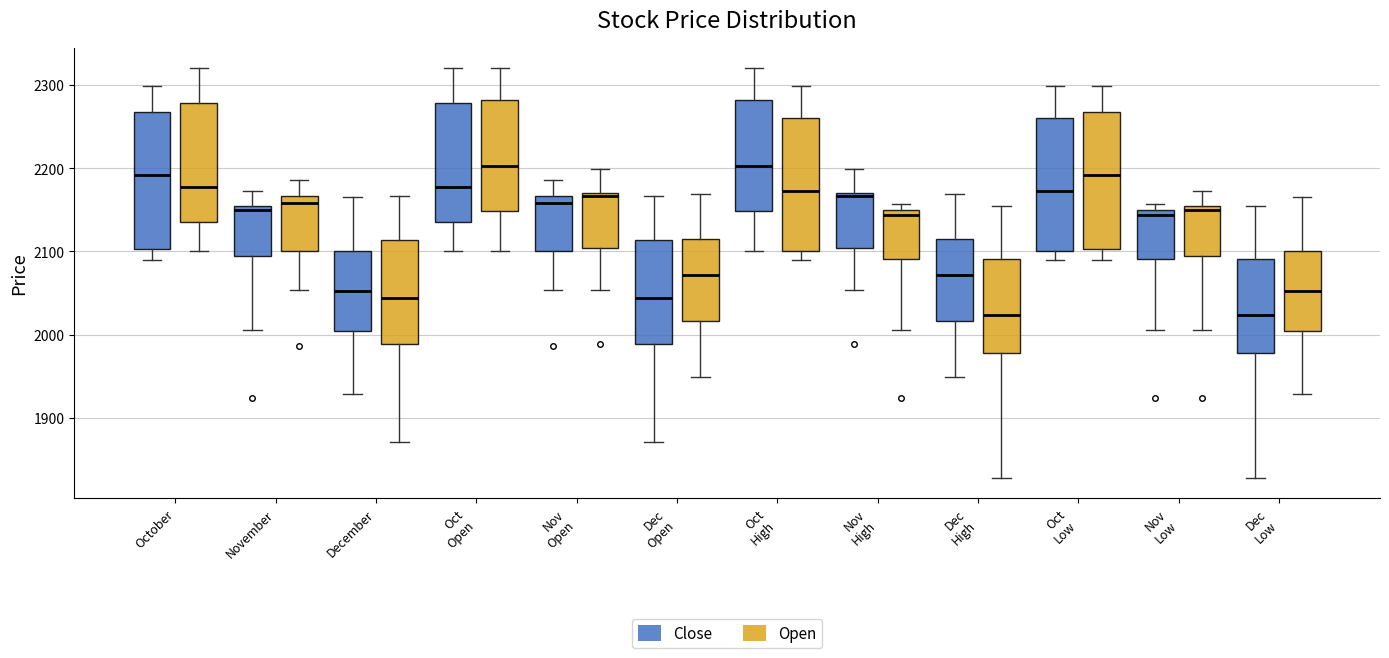

Reading left to right, read every box against the y-axis: the position of its median line, the range the box covers, and the ends of its whiskers. The values are not printed on the chart, so give them approximately, as read against the axis.

October (Close): median 2190, box 2100 to 2270, whiskers 2090 to 2300
October (Open): median 2180, box 2140 to 2280, whiskers 2100 to 2320
November (Close): median 2150 (just below the box's upper edge), box 2090 to 2150, whiskers 2010 to 2170
November (Open): median 2160, box 2100 to 2170, whiskers 2050 to 2190
December (Close): median 2050, box 2000 to 2100, whiskers 1930 to 2170
December (Open): median 2040, box 1990 to 2110, whiskers 1870 to 2170
Oct Open (Close): median 2180, box 2140 to 2280, whiskers 2100 to 2320
Oct Open (Open): median 2200, box 2150 to 2280, whiskers 2100 to 2320
Nov Open (Close): median 2160, box 2100 to 2170, whiskers 2050 to 2190
Nov Open (Open): median 2170 (just below the box's upper edge), box 2100 to 2170, whiskers 2050 to 2200
Dec Open (Close): median 2040, box 1990 to 2110, whiskers 1870 to 2170
Dec Open (Open): median 2070, box 2020 to 2120, whiskers 1950 to 2170
Oct High (Close): median 2200, box 2150 to 2280, whiskers 2100 to 2320
Oct High (Open): median 2170, box 2100 to 2260, whiskers 2090 to 2300
Nov High (Close): median 2170 (just below the box's upper edge), box 2100 to 2170, whiskers 2050 to 2200
Nov High (Open): median 2140, box 2090 to 2150, whiskers 2010 to 2160
Dec High (Close): median 2070, box 2020 to 2120, whiskers 1950 to 2170
Dec High (Open): median 2020, box 1980 to 2090, whiskers 1830 to 2160
Oct Low (Close): median 2170, box 2100 to 2260, whiskers 2090 to 2300
Oct Low (Open): median 2190, box 2100 to 2270, whiskers 2090 to 2300
Nov Low (Close): median 2140, box 2090 to 2150, whiskers 2010 to 2160
Nov Low (Open): median 2150 (just below the box's upper edge), box 2090 to 2150, whiskers 2010 to 2170
Dec Low (Close): median 2020, box 1980 to 2090, whiskers 1830 to 2160
Dec Low (Open): median 2050, box 2000 to 2100, whiskers 1930 to 2170